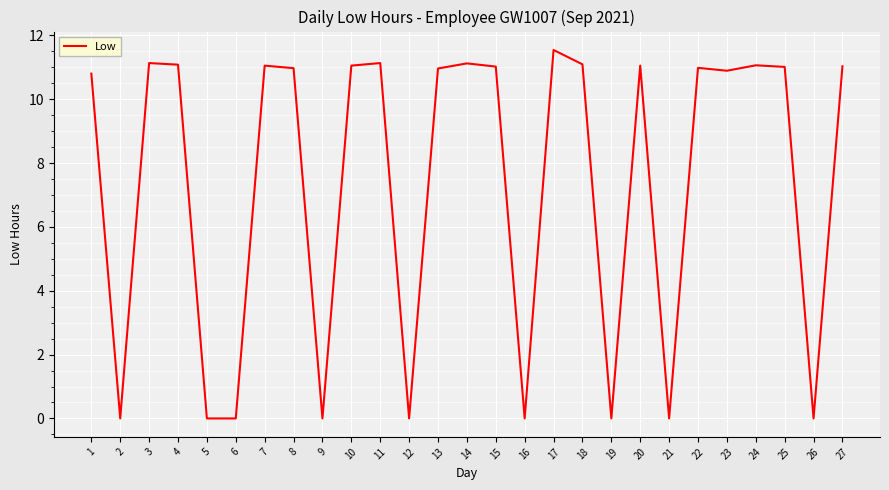

What is the change in value from 4 to 23?

-0.2